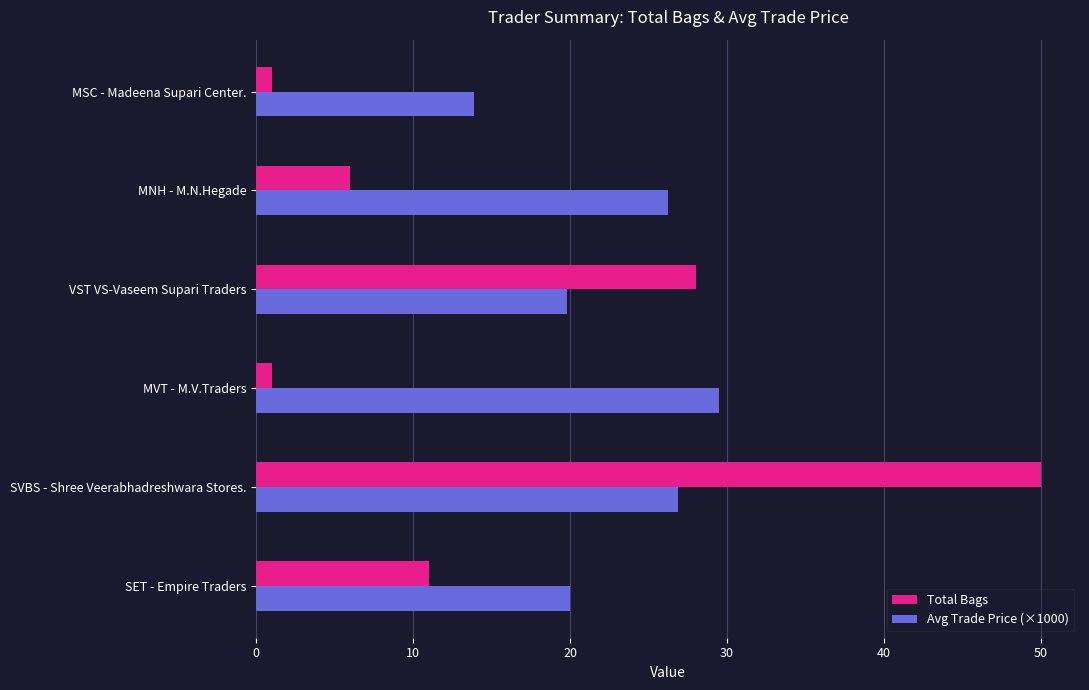

What is the maximum value for Avg Trade Price (×1000)?

29.5